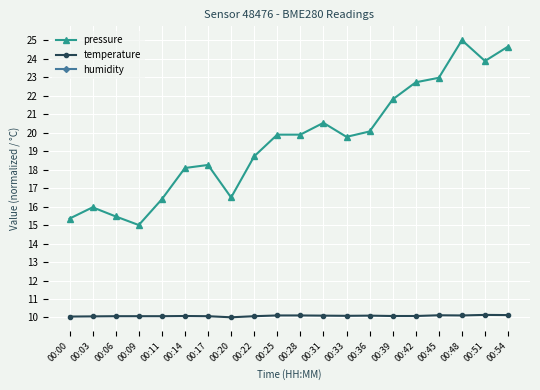

Where is the first local minimum for pressure?

00:09